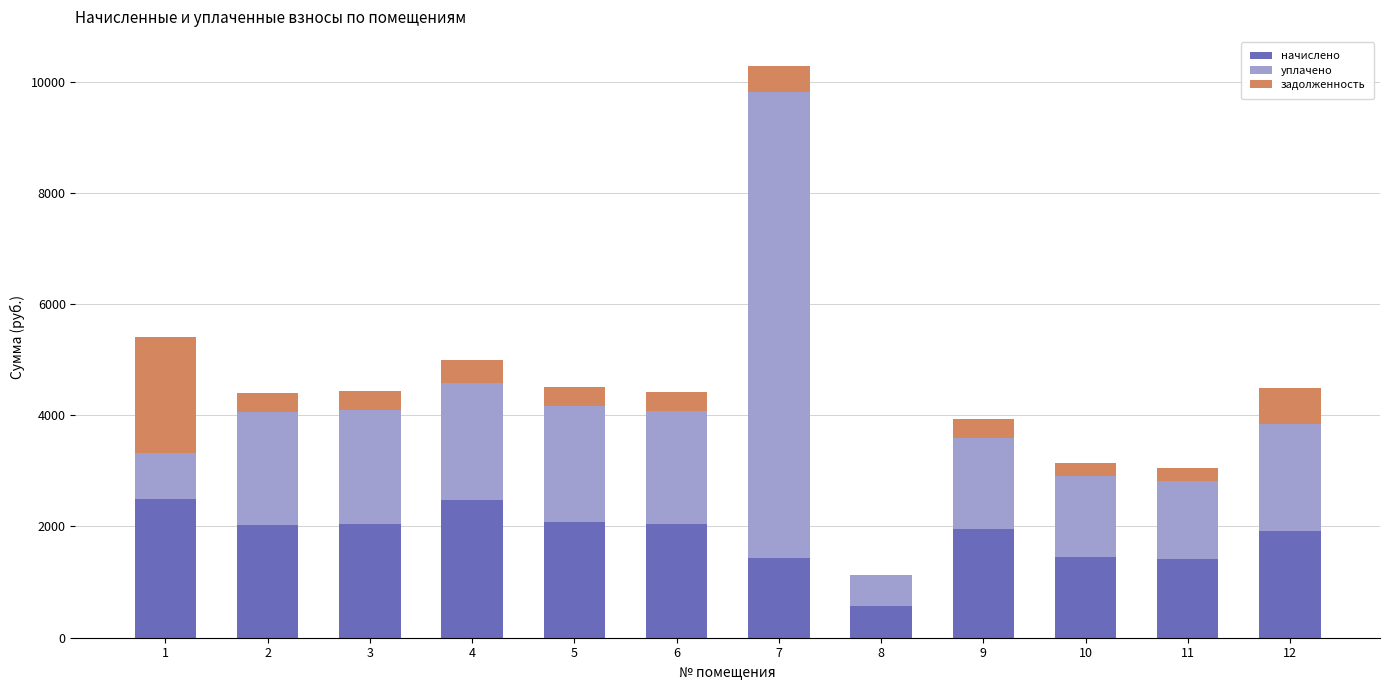

Does the chart contain stacked bars?

Yes